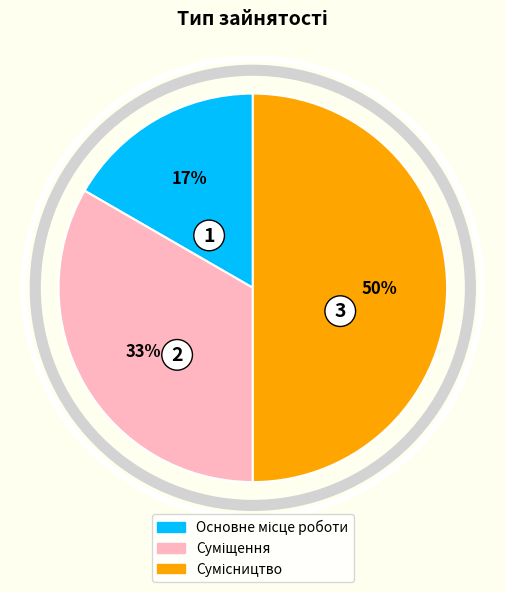

To the nearest percent, what is the average slice percentage?

33%